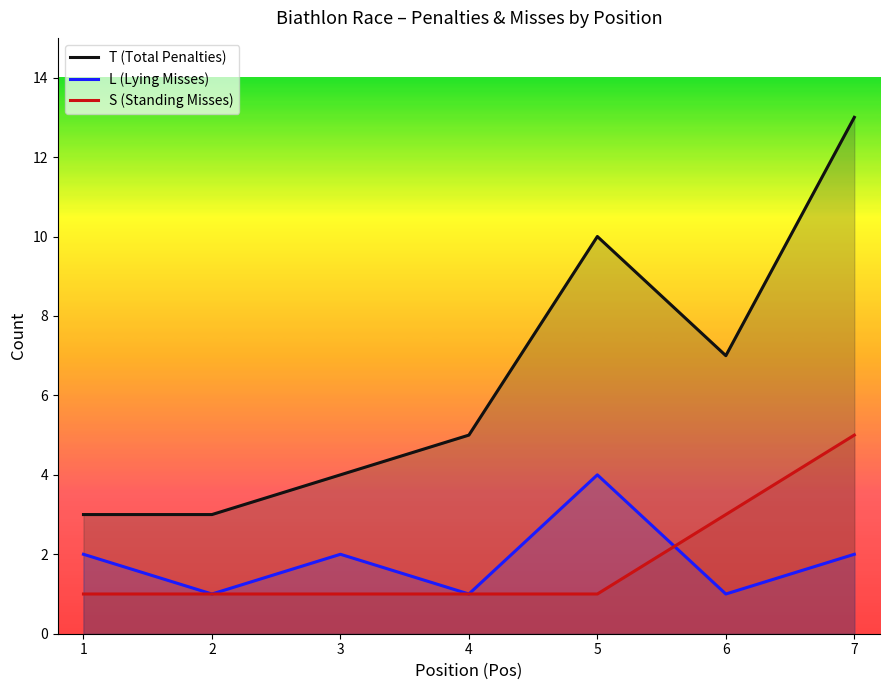

After their last crossing, which series has the higher values: L (Lying Misses) or S (Standing Misses)?

S (Standing Misses)